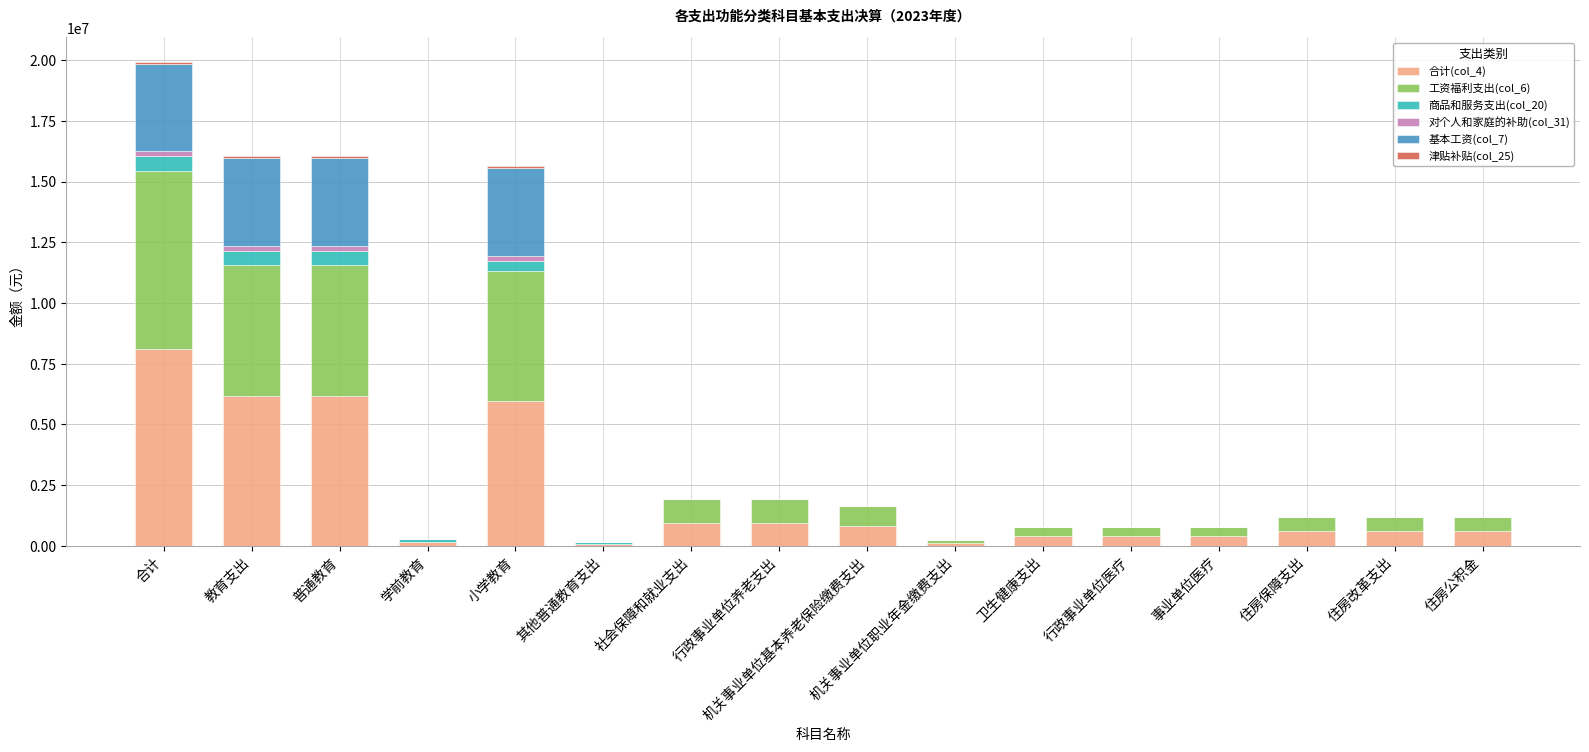

At which label does 合计(col_4) reach its peak?

合计